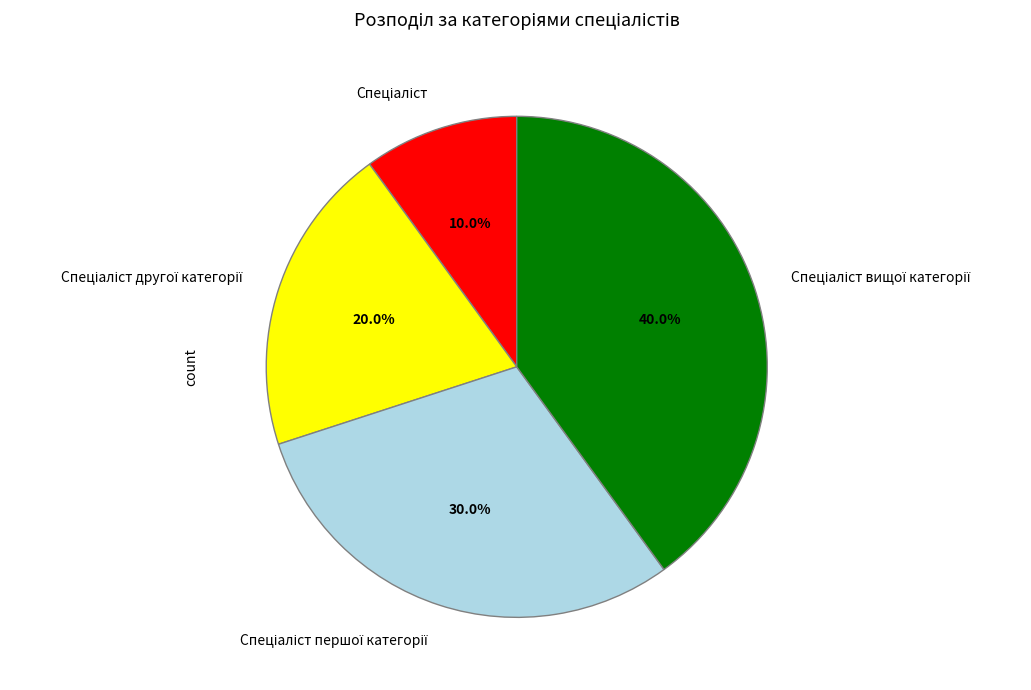

To the nearest percent, what is the average slice percentage?

25%